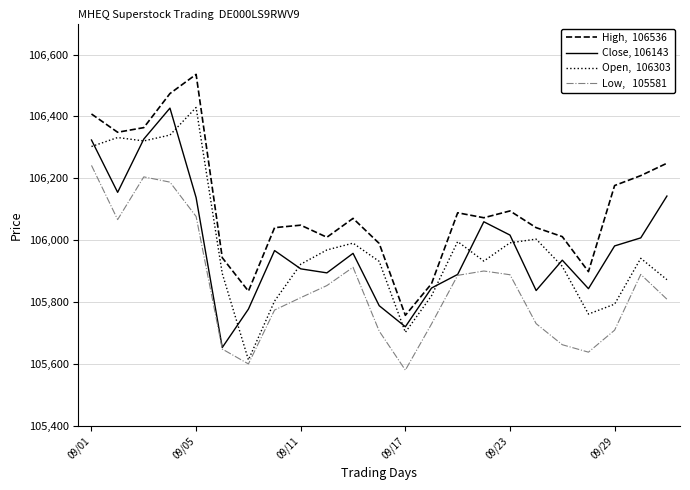

What is the smallest value displayed?

105581